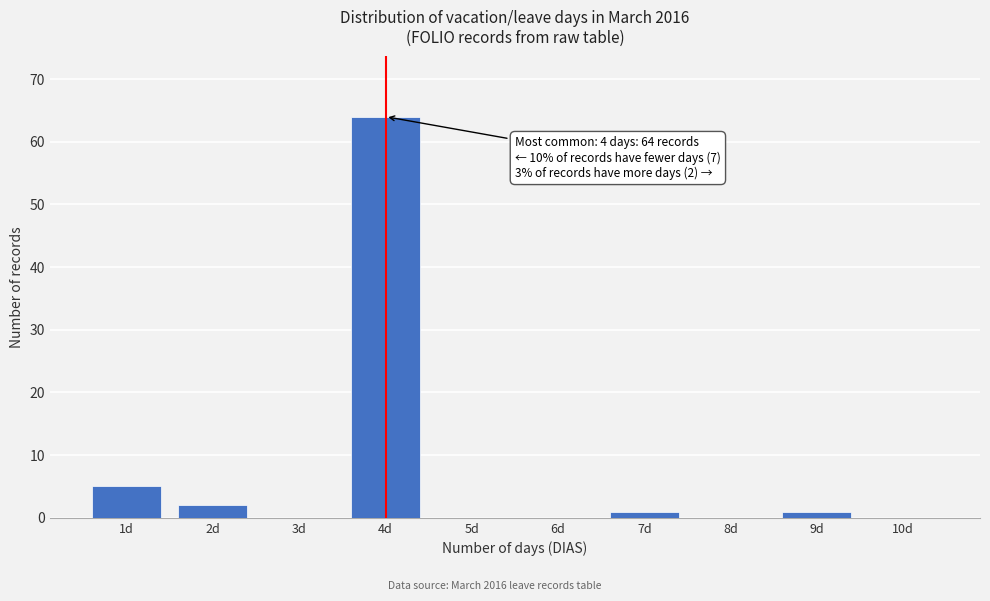

Reading left to right, extract all data points from this chart.

1d=5	2d=2	3d=0	4d=64	5d=0	6d=0	7d=1	8d=0	9d=1	10d=0